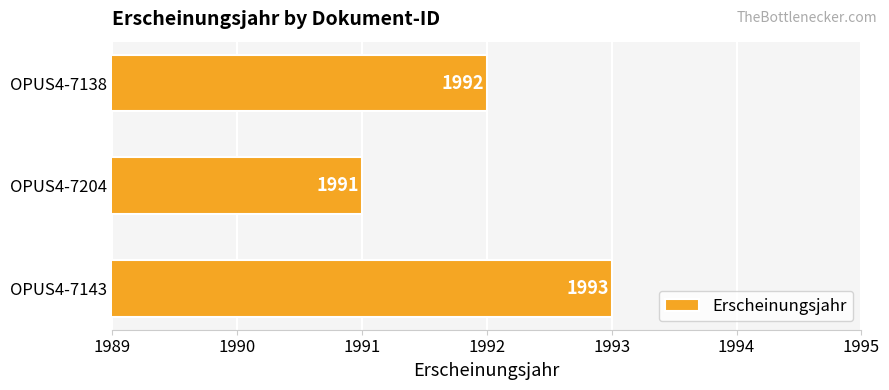

Rank the categories by value from highest to lowest.

OPUS4-7143, OPUS4-7138, OPUS4-7204